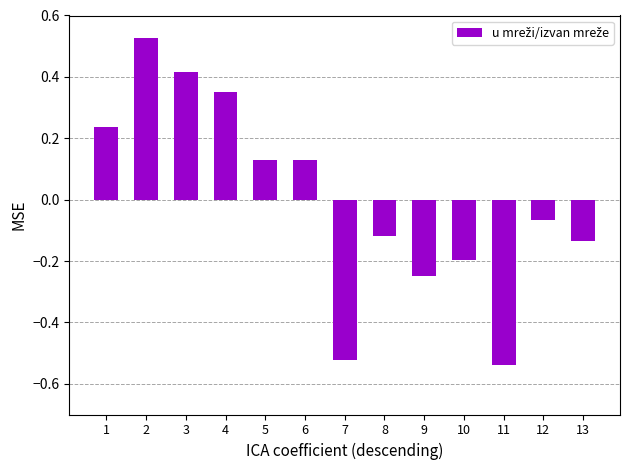

Is it true that the value at 3 is 0.6?

False